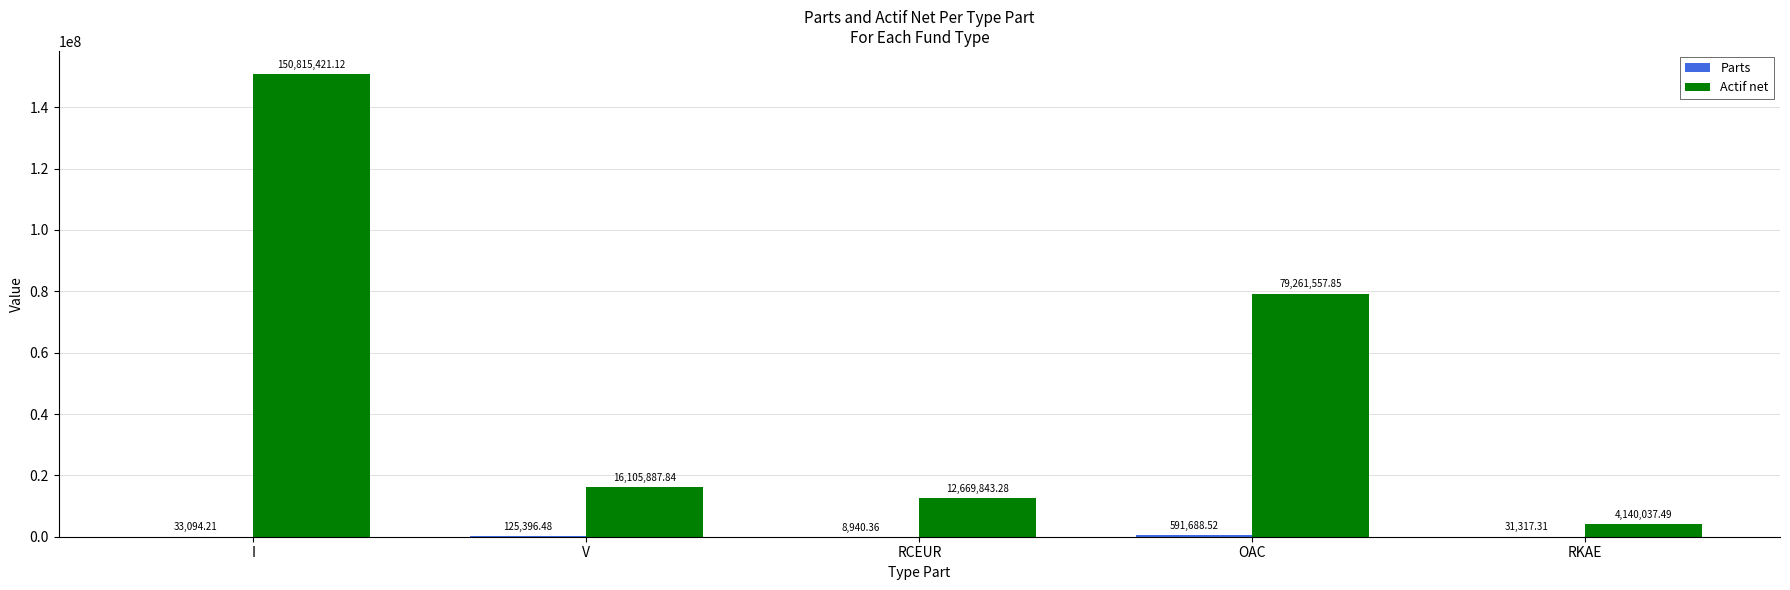

What is the greatest value displayed?

150815421.1